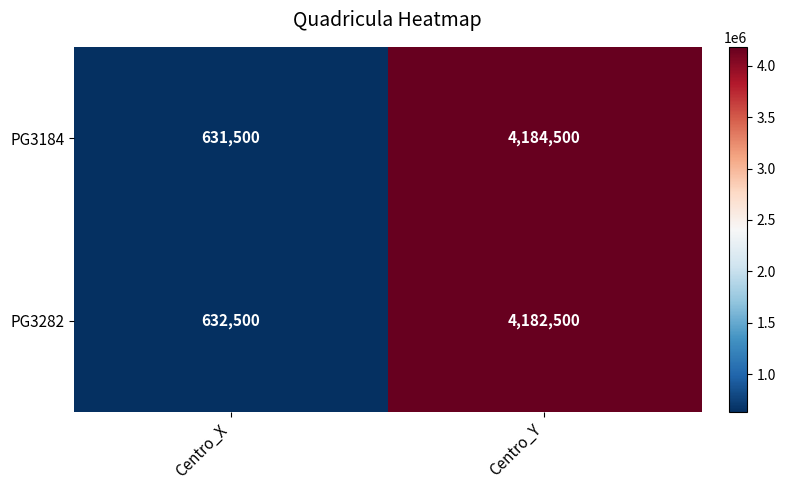

What is the minimum value shown in the chart?

631500